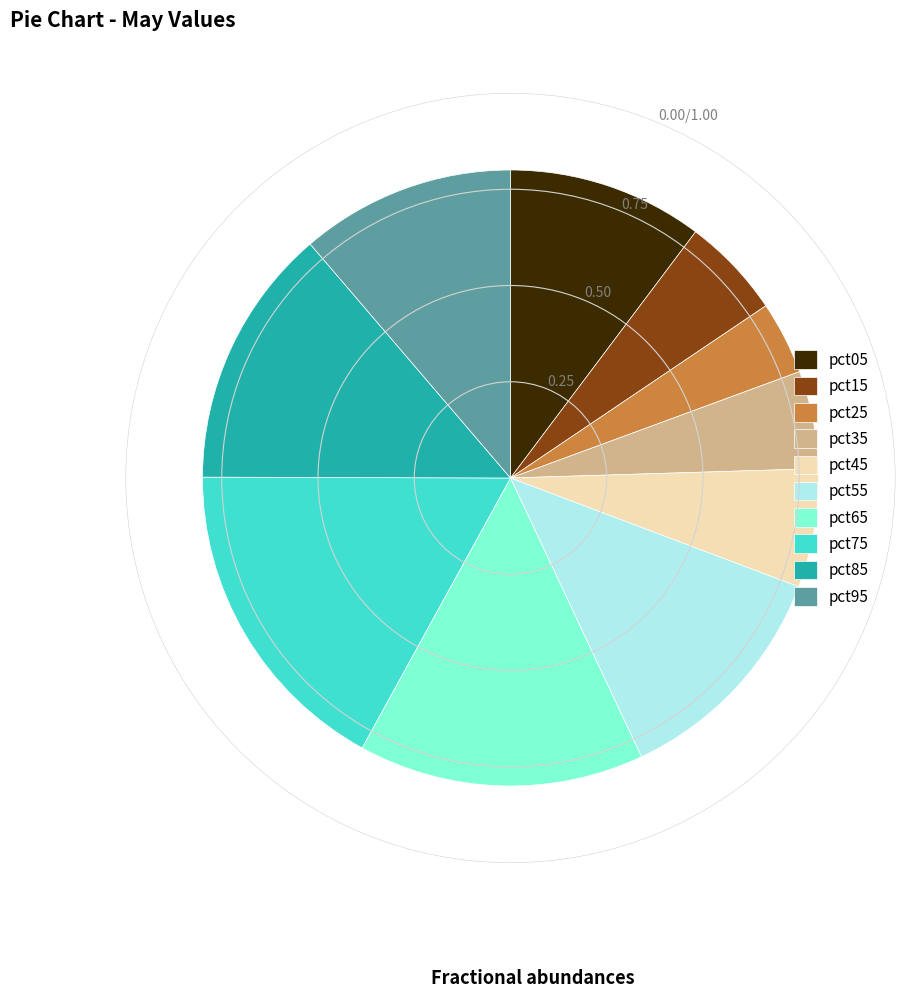

What percentage do pct55 and pct15 together represent?

17.6%